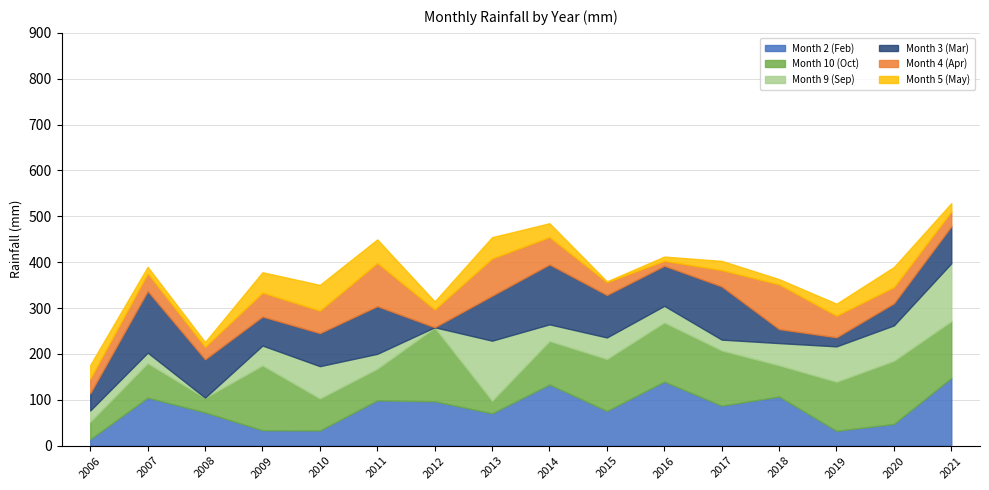

What is the value of the Month 10 (Oct) point at the 11th from the left?

128.8